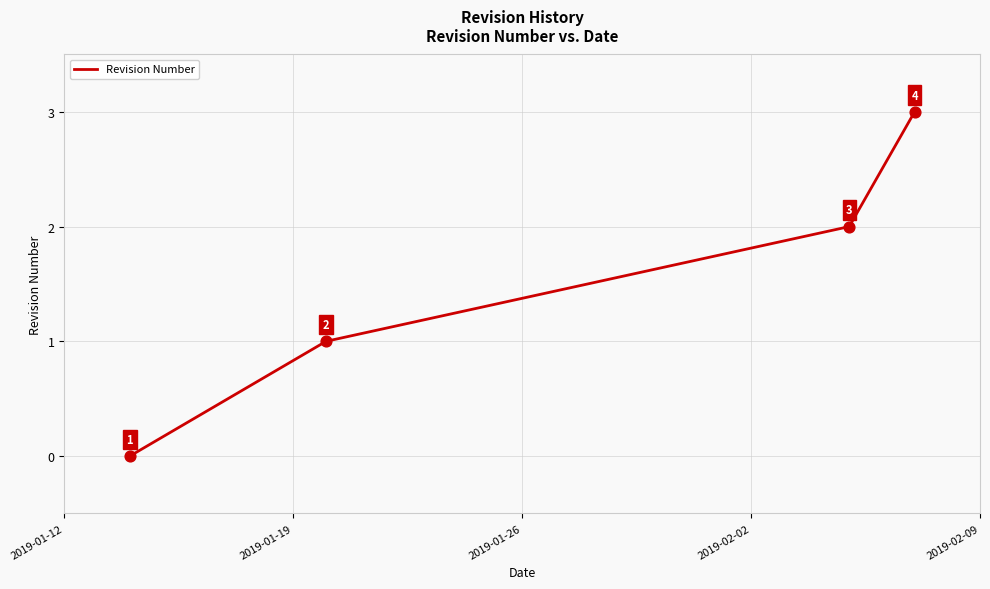

True or false: the data has more than 1 interior local peaks.

False